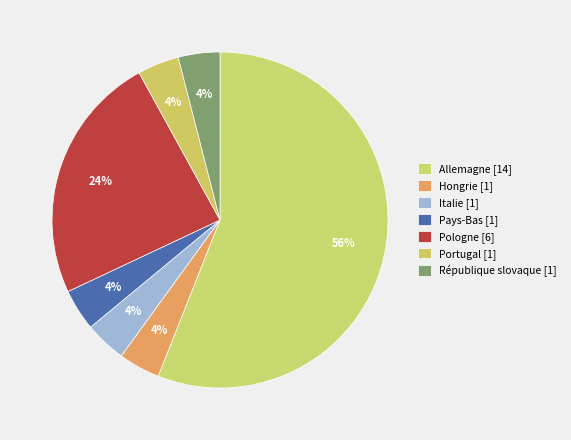

Combined, do Pays-Bas and Portugal account for over 50%?

No